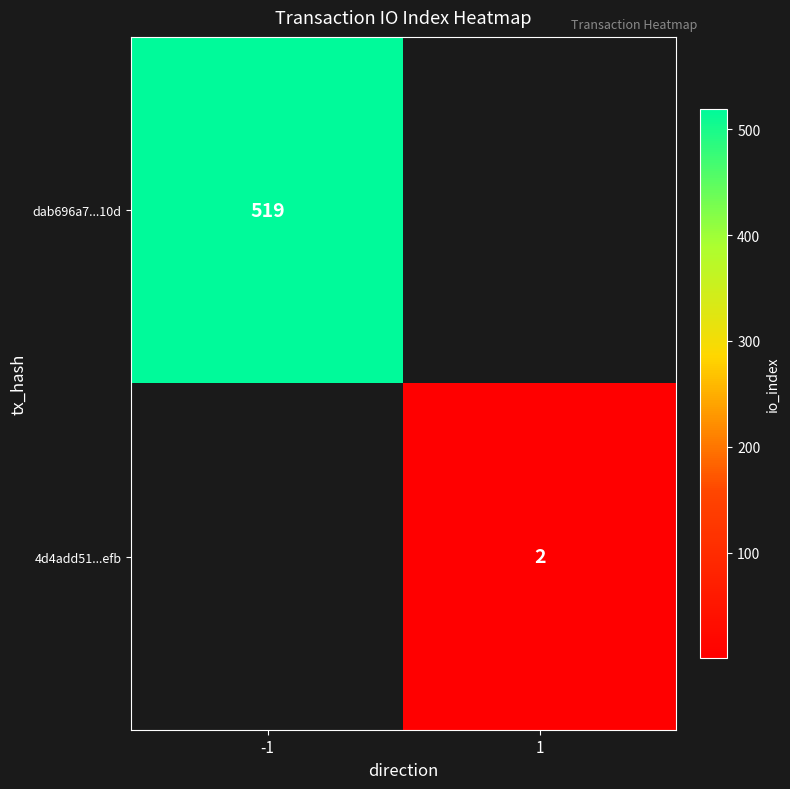

The value of 4d4add51...efb at 1 is 0.6. True or false?

False